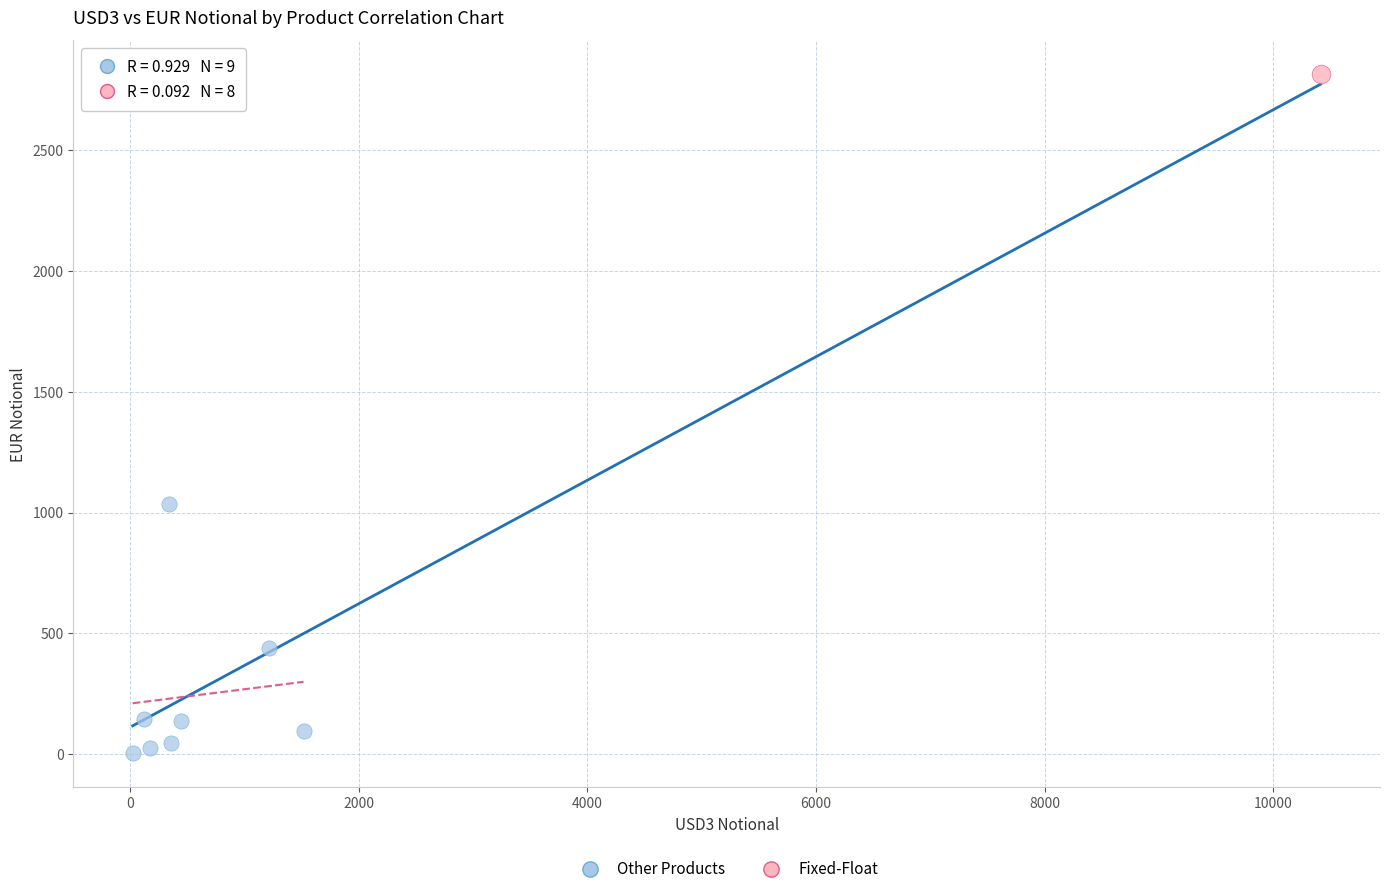

What are all the series names shown in the legend?

Other Products, Fixed-Float